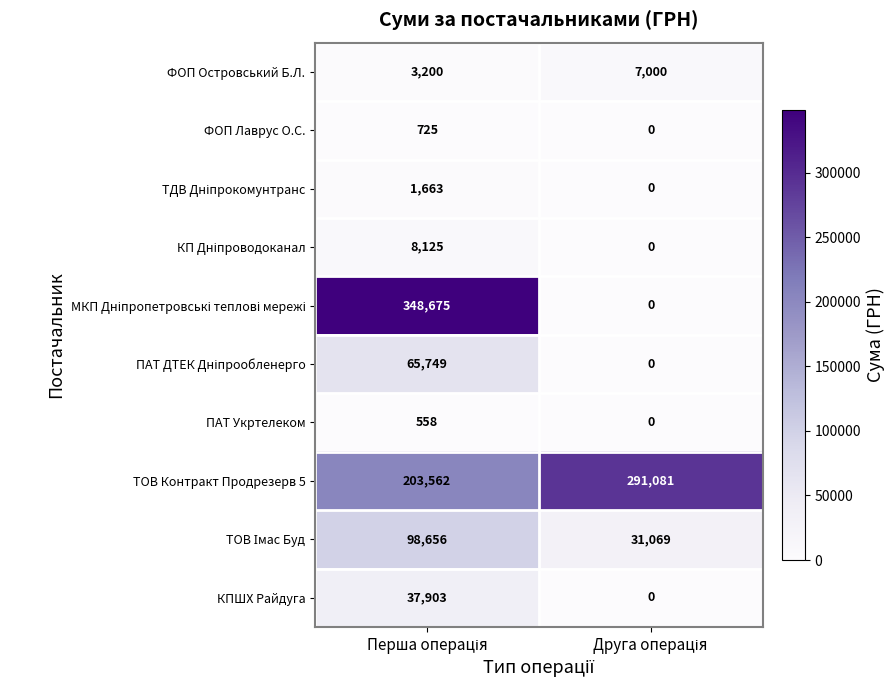

What is the sum of all ФОП Островський Б.Л. values?

10200